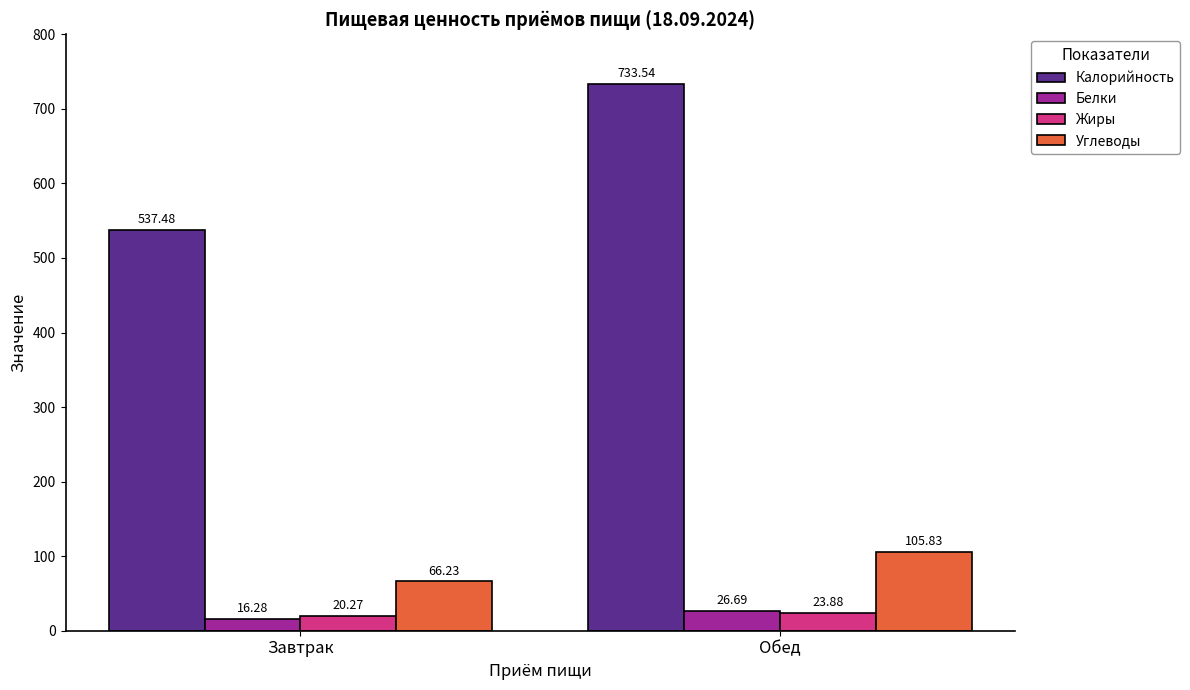

Reading left to right, what are all the values shown in this chart?

Калорийность: 537.5	733.5
Белки: 16.3	26.7
Жиры: 20.3	23.9
Углеводы: 66.2	105.8